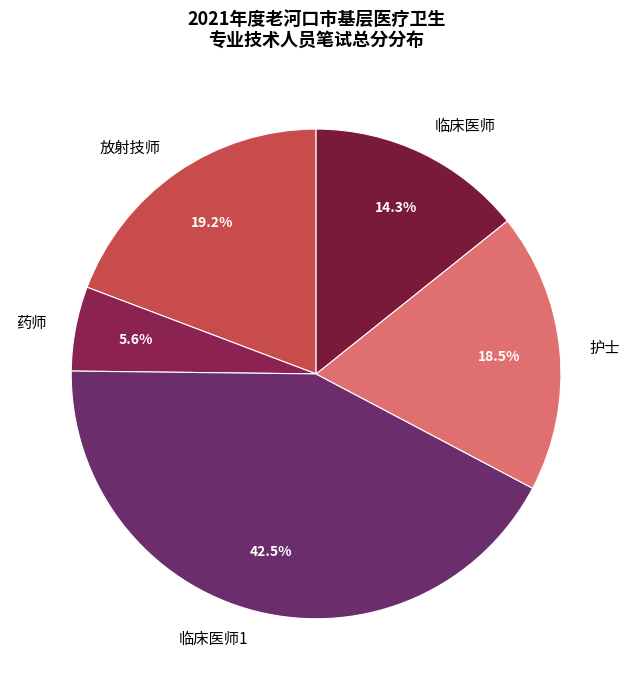

To the nearest percent, what is the average slice percentage?

20%